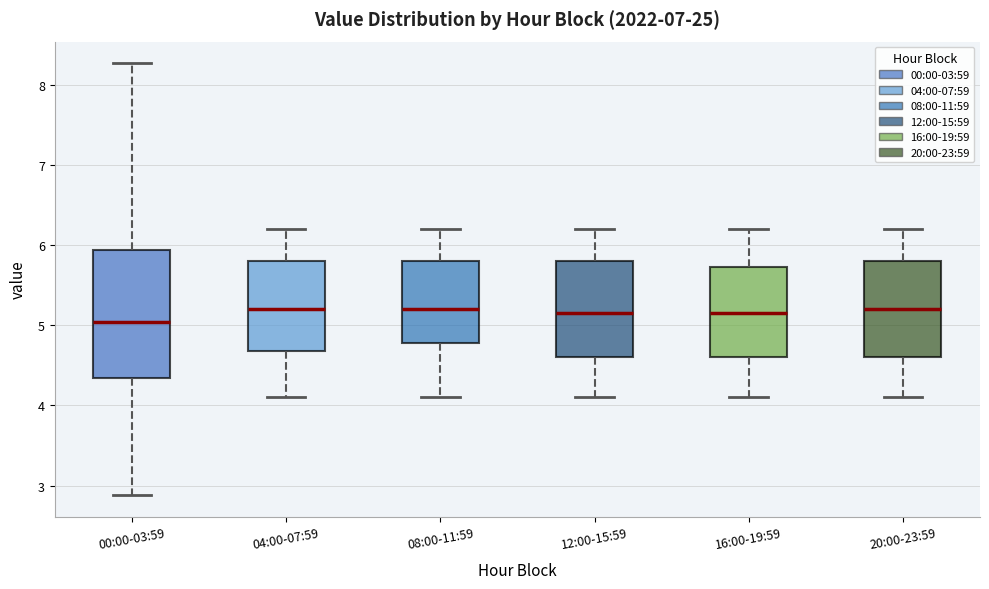

Comparing the boxes themselves (not the whiskers), which one is the tallest?

00:00-03:59